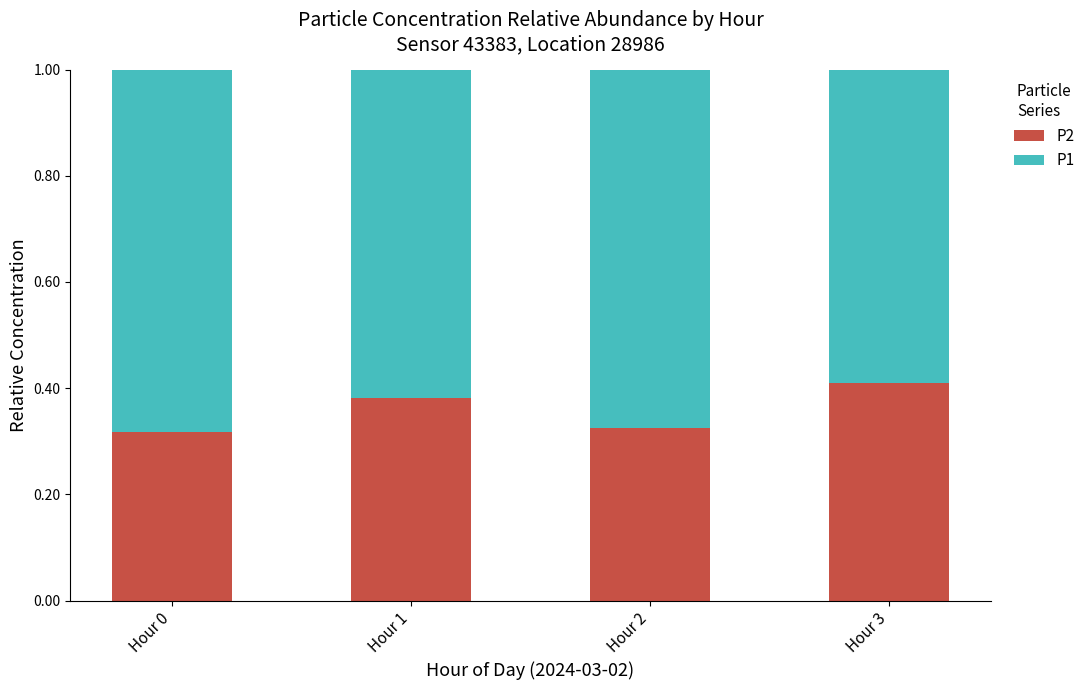

What is the total value across all series at Hour 0?

1.0